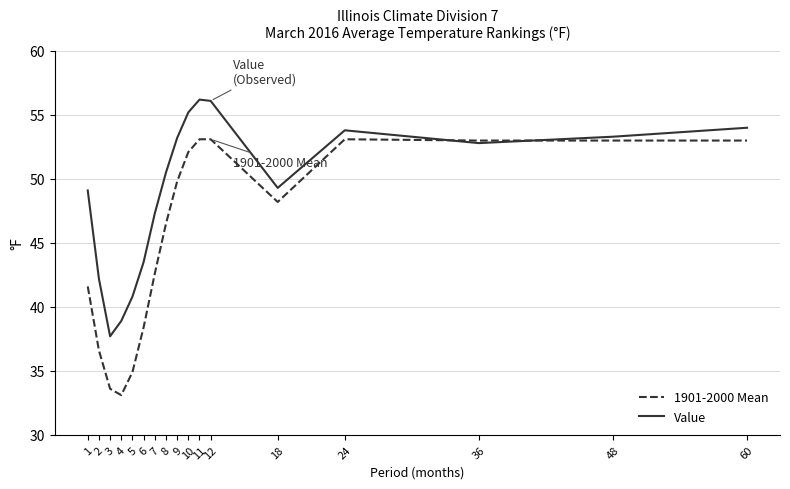

What is the greatest value displayed?

56.2